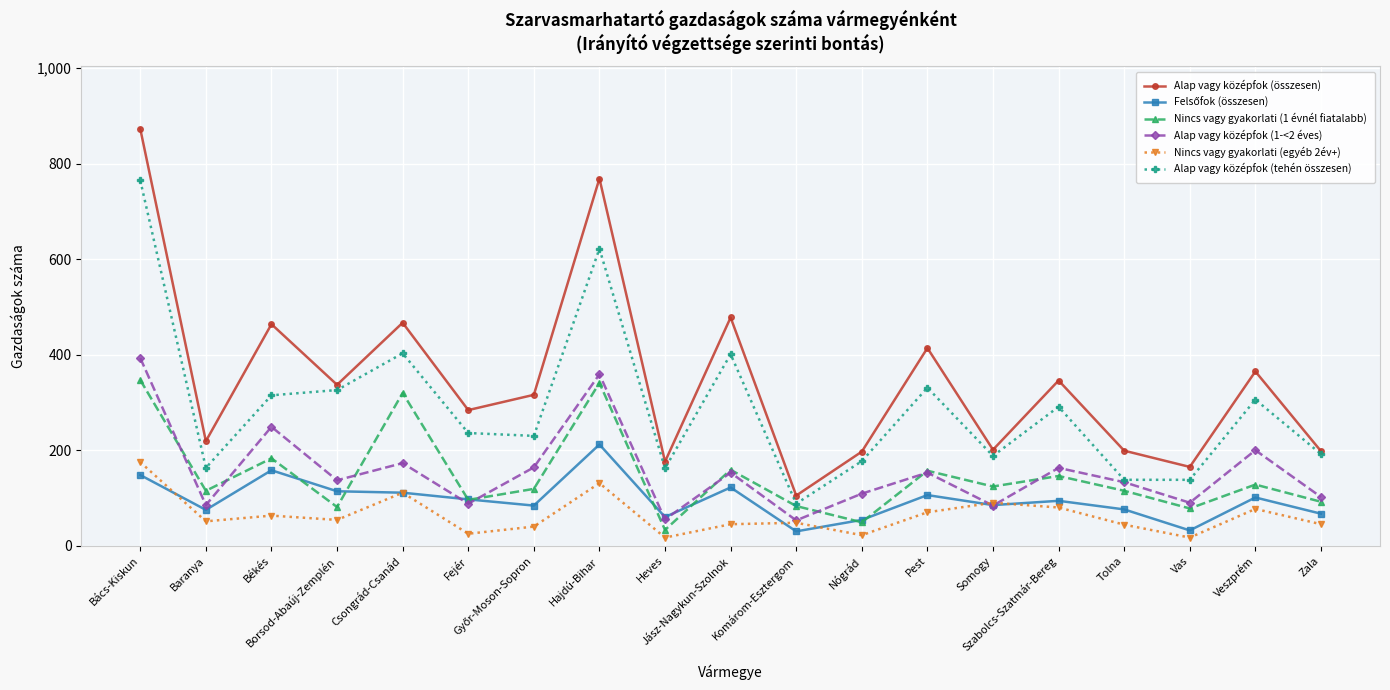

How many interior local peaks does the Alap vagy középfok (összesen) series have?

7